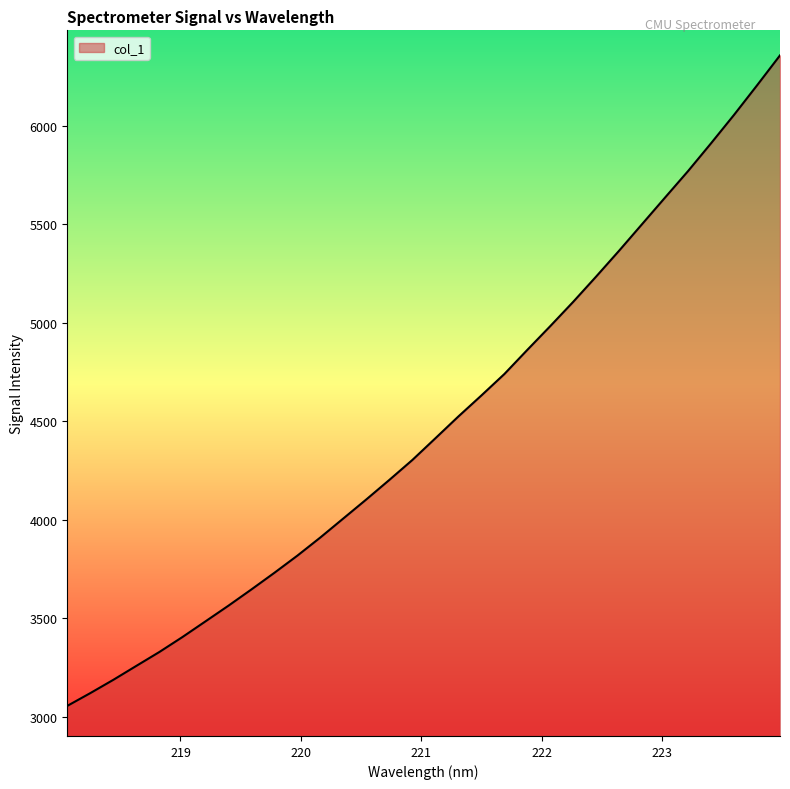

What is the greatest value displayed?

6356.1